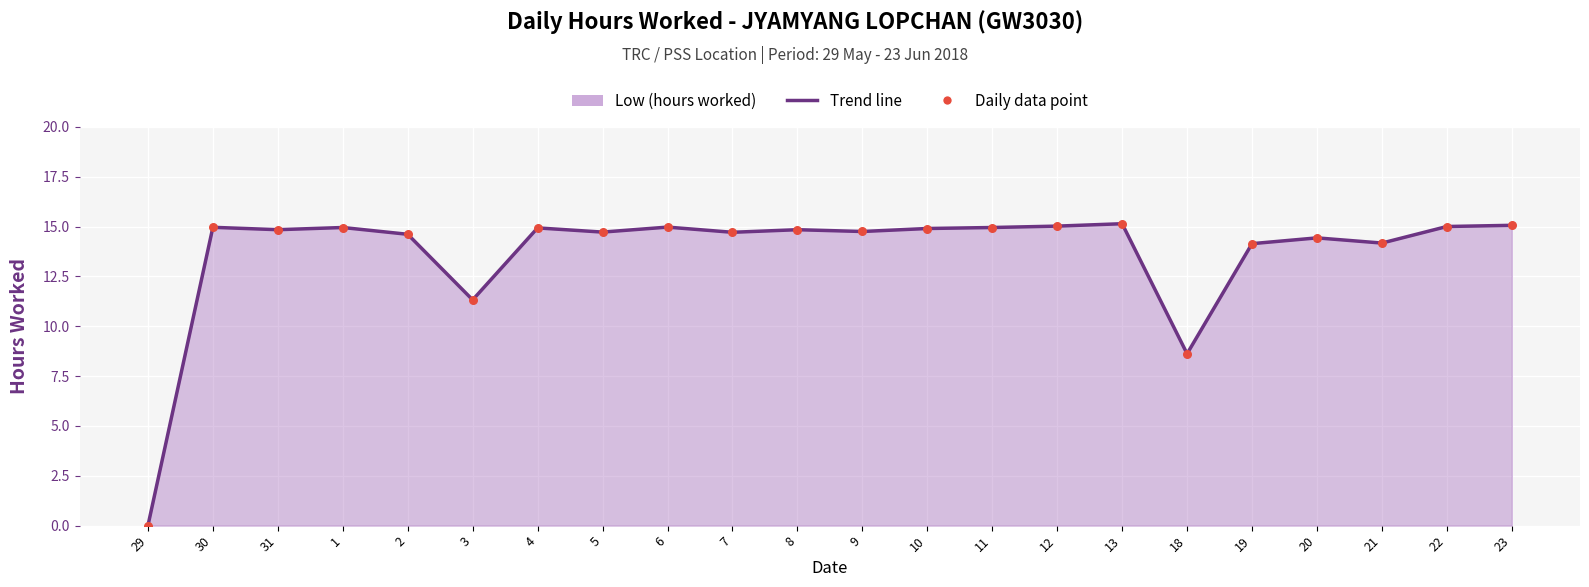

What is the ratio of the value at 18 to the value at 20?

0.6